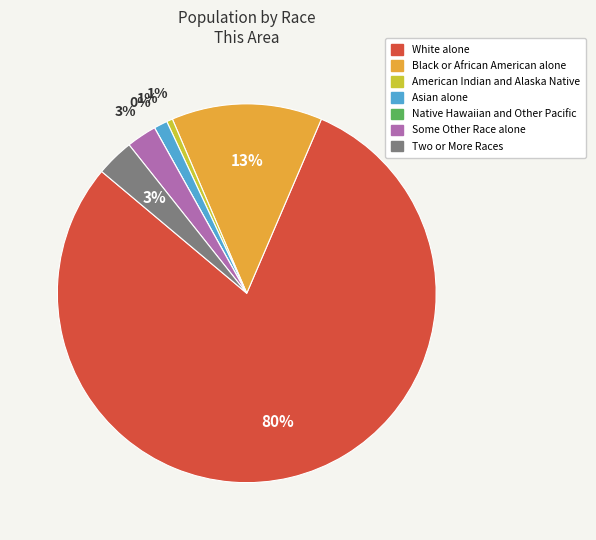

Between Some Other Race alone and White alone, which is larger?

White alone